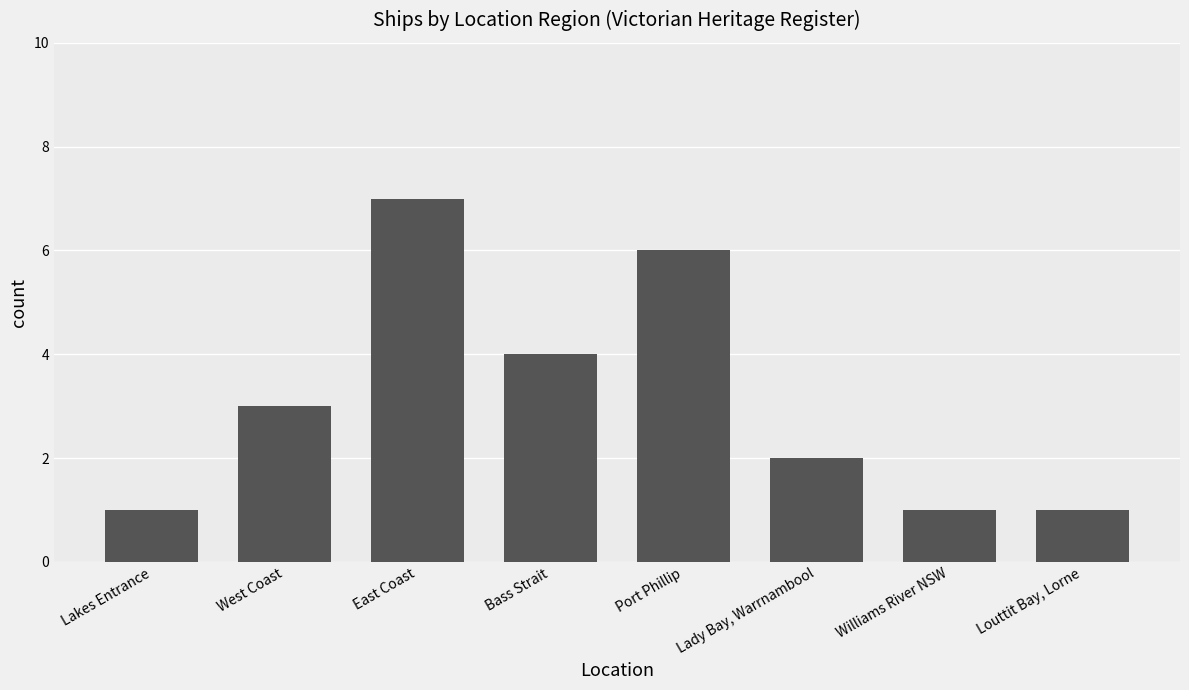

Reading left to right, what are all the values shown in this chart?

1	3	7	4	6	2	1	1